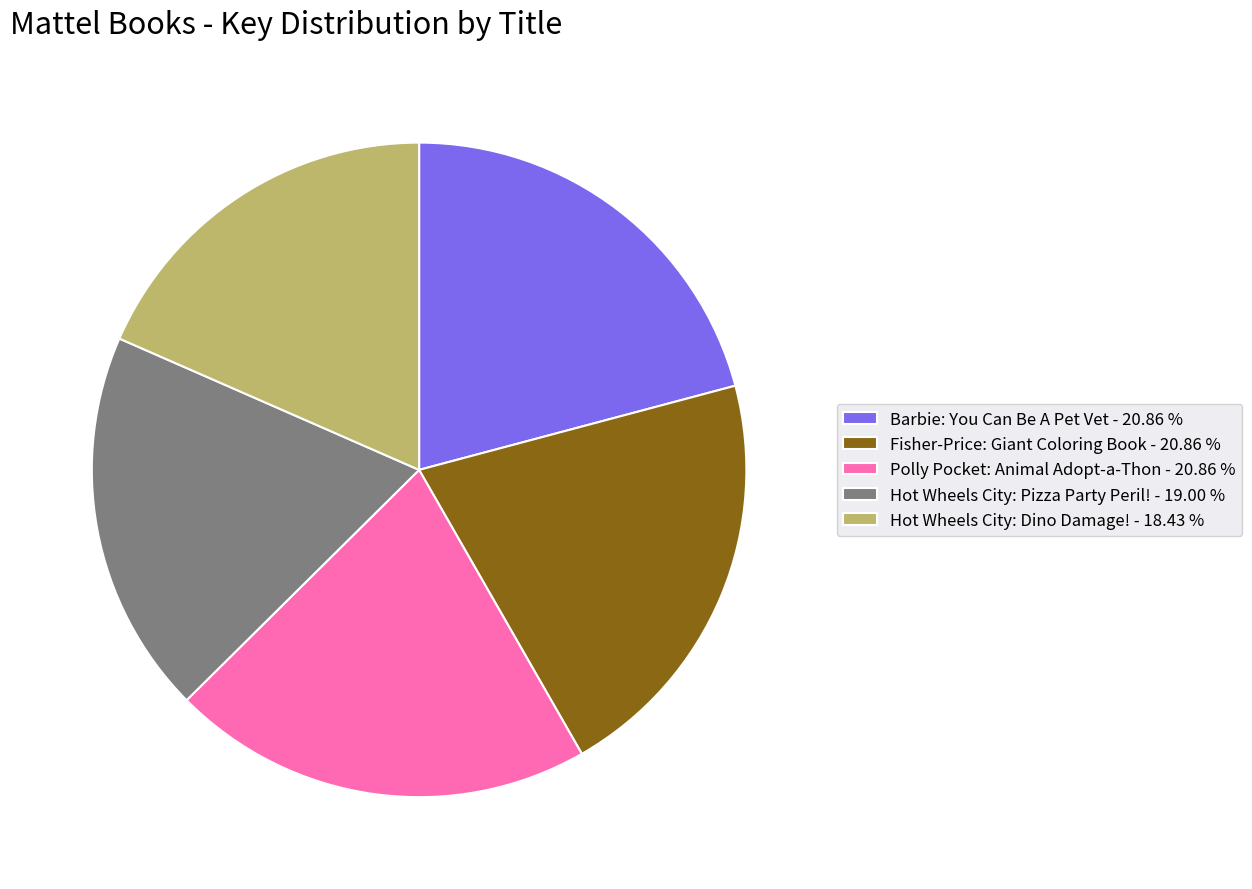

Is it true that Polly Pocket: Animal Adopt-a-Thon is 33% of the pie?

False